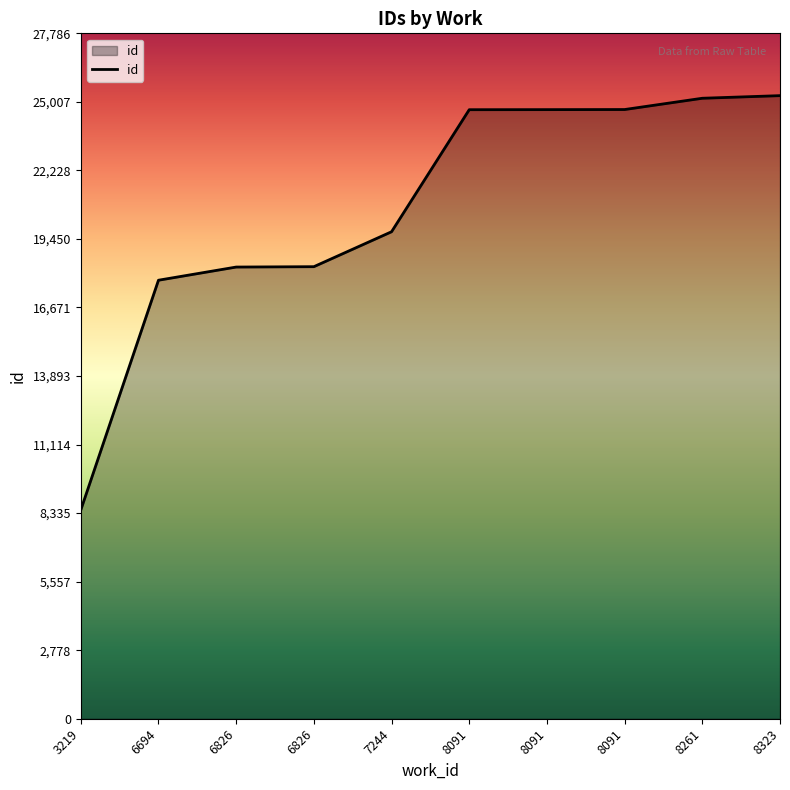

Is it true that the value at 6826 is 32054?

False